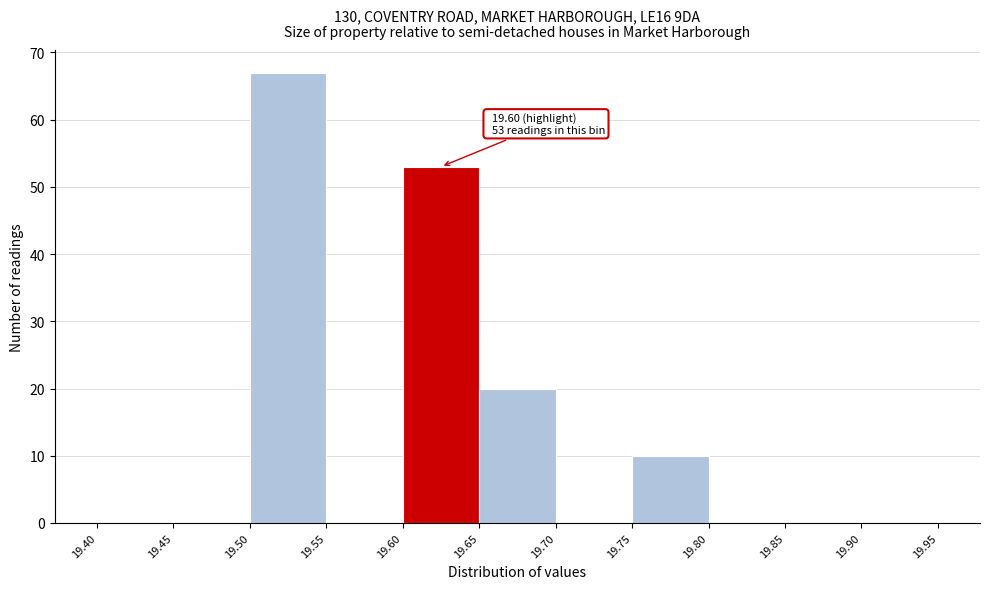

Which range on the x-axis has the tallest bar?

19.50 to 19.55